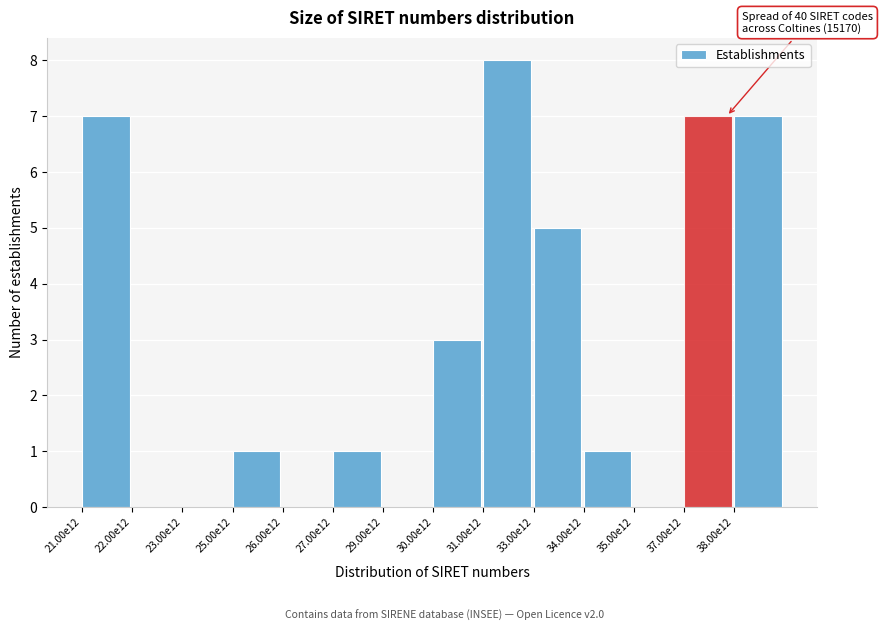

Reading left to right, transcribe all the data shown in this chart.

21.00e12=7	22.00e12=0	23.00e12=0	25.00e12=1	26.00e12=0	27.00e12=1	29.00e12=0	30.00e12=3	31.00e12=8	33.00e12=5	34.00e12=1	35.00e12=0	37.00e12=7	38.00e12=7